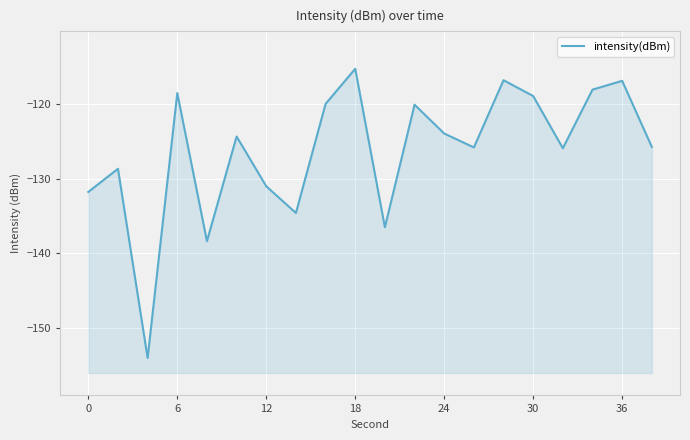

What is the change in value from 24 to 36?

+7.3